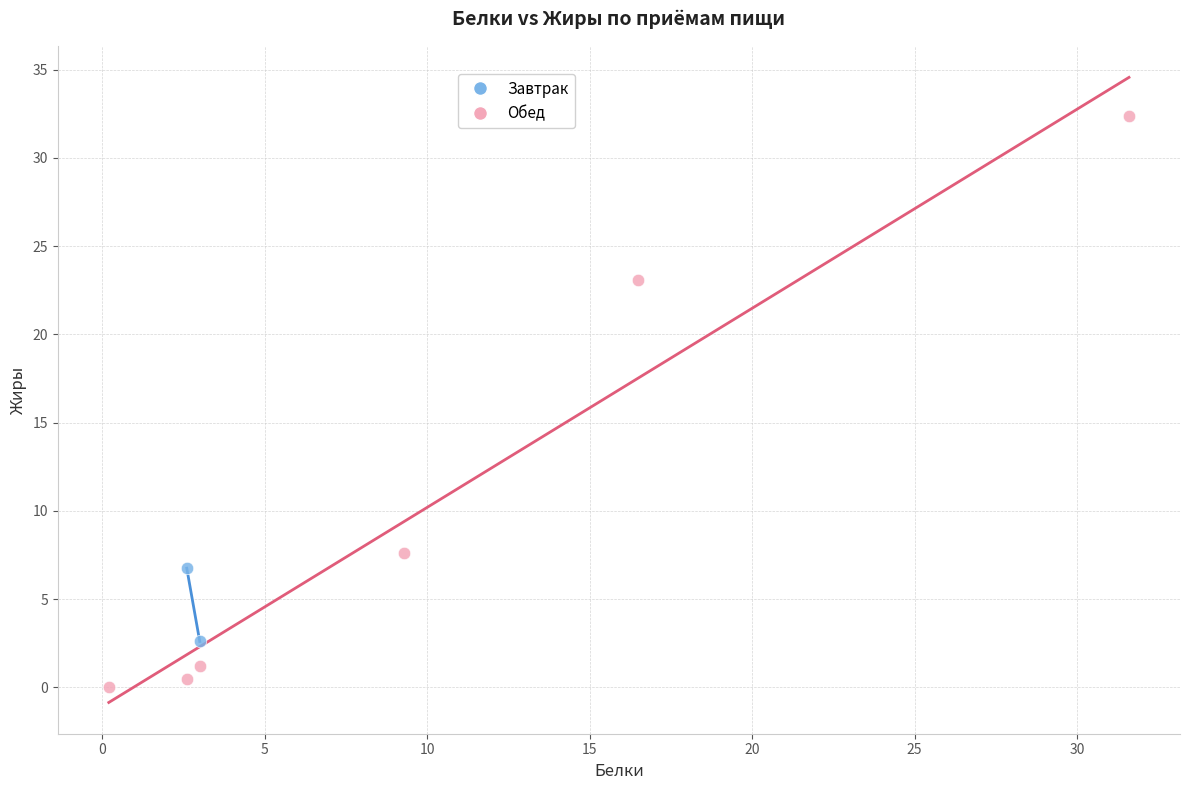

What are all the series names shown in the legend?

Завтрак, Обед